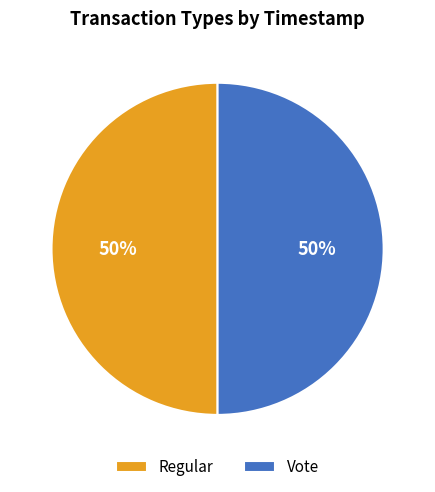

How many segments does this pie chart have?

2